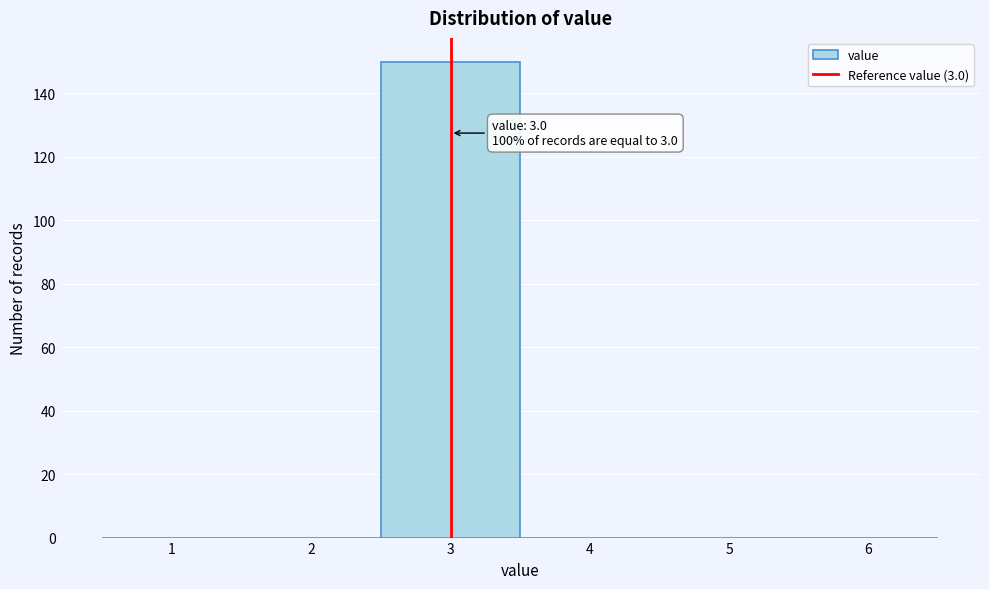

Over which range of the x-axis is the bar tallest?

2.5 to 3.5